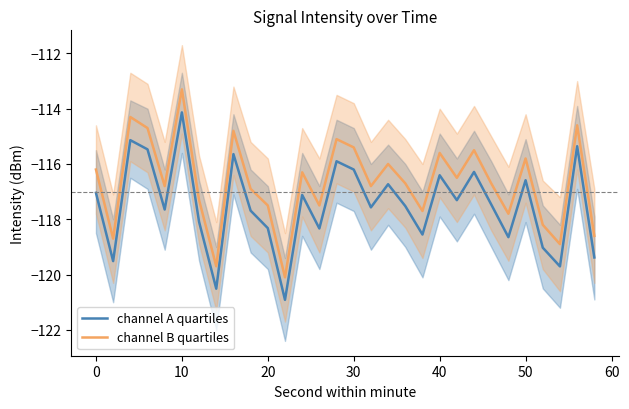

What is the approximate value of channel B quartiles at 20?

-117.5